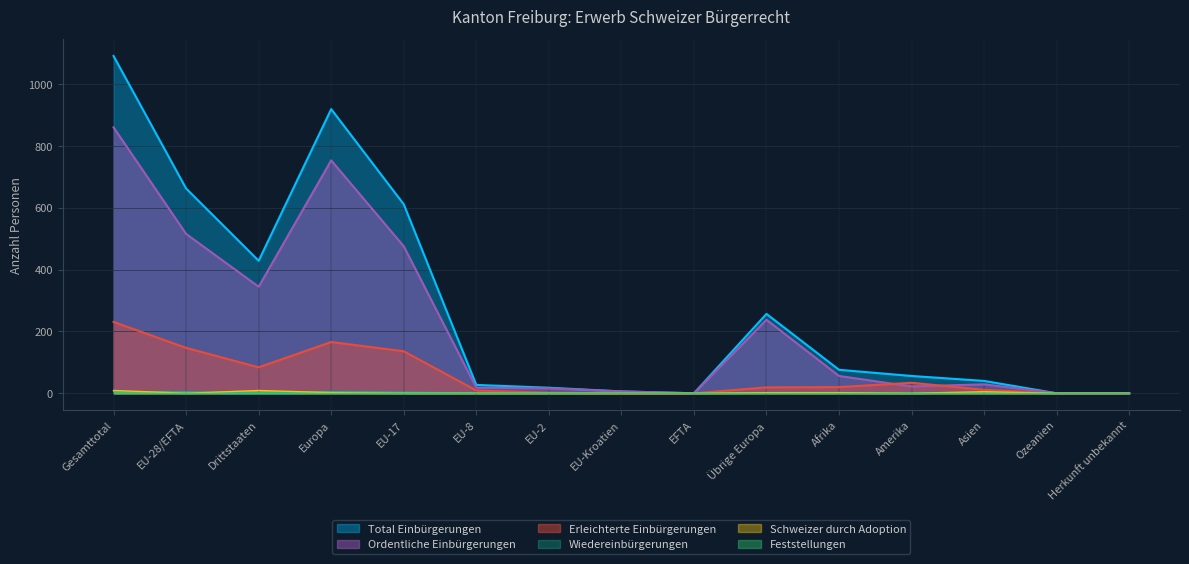

What is the value of the Total Einbürgerungen point at the 6th from the left?

27